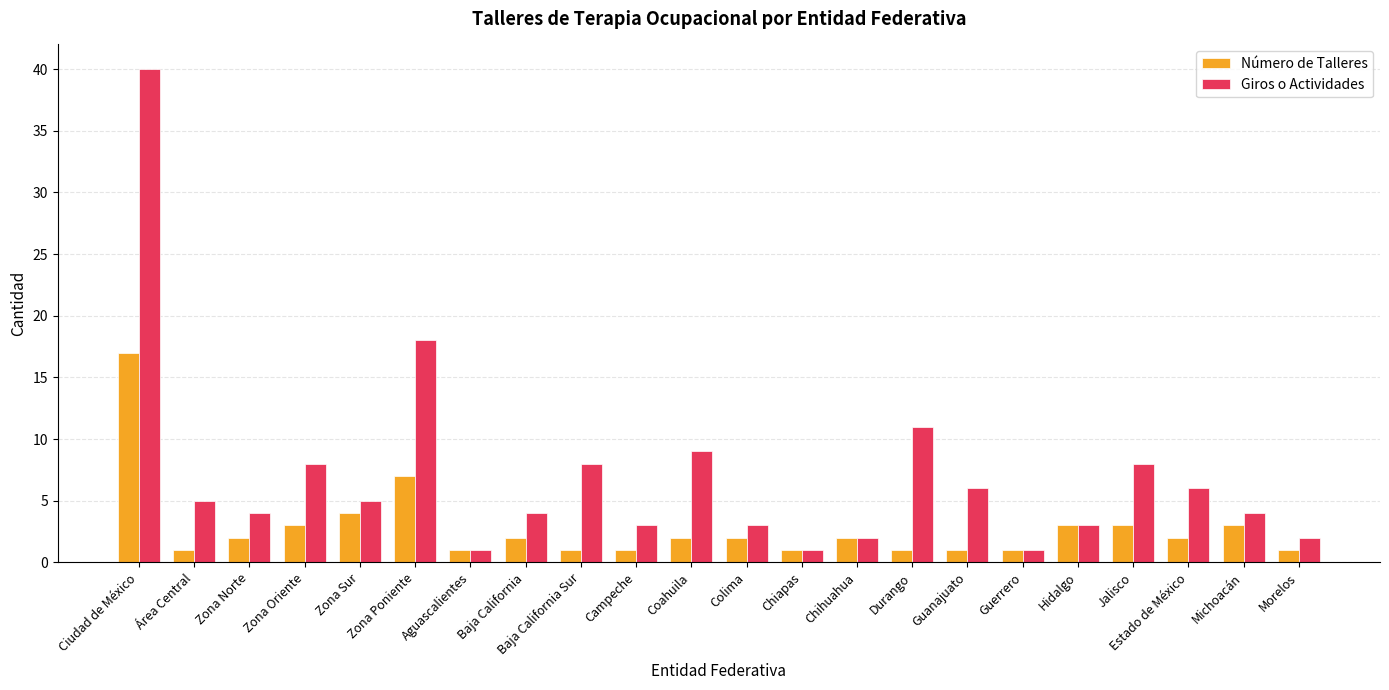

The value of Giros o Actividades at Ciudad de México is 52. True or false?

False